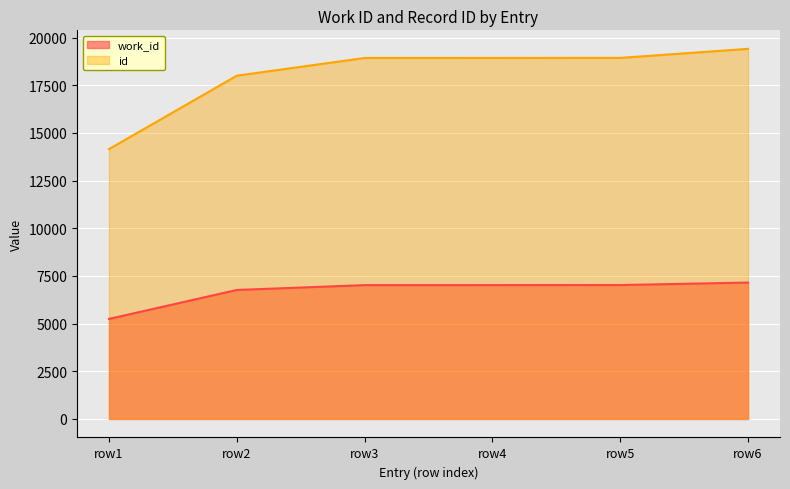

What is the approximate value of work_id at row1, to the nearest 50?

5250